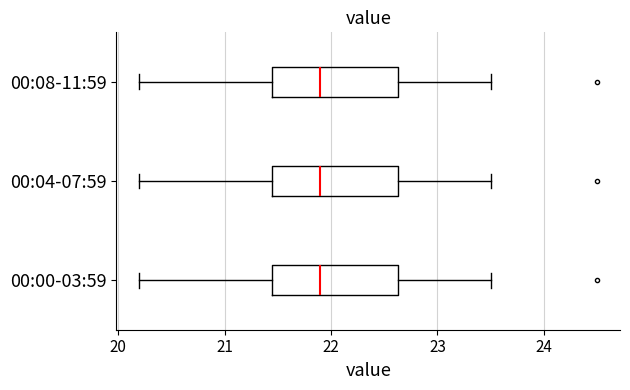

Reading bottom to top, read every box against the x-axis: the position of its median line, the range the box covers, and the ends of its whiskers. The values are not printed on the chart, so give them approximately, as read against the axis.

00:00-03:59: median 21.9, box 21.5 to 22.6, whiskers 20.2 to 23.5
00:04-07:59: median 21.9, box 21.5 to 22.6, whiskers 20.2 to 23.5
00:08-11:59: median 21.9, box 21.5 to 22.6, whiskers 20.2 to 23.5